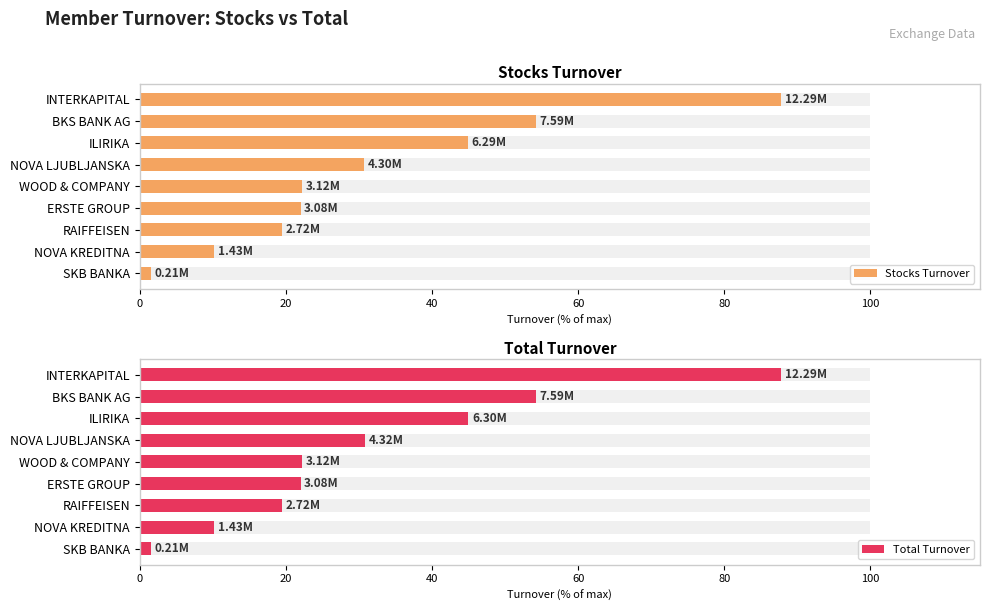

Reading left to right, extract all data points from this chart.

Stocks Turnover: 87.8	54.2	44.9	30.7	22.3	22.0	19.4	10.2	1.5
Total Turnover: 87.8	54.2	45.0	30.8	22.3	22.0	19.4	10.2	1.5